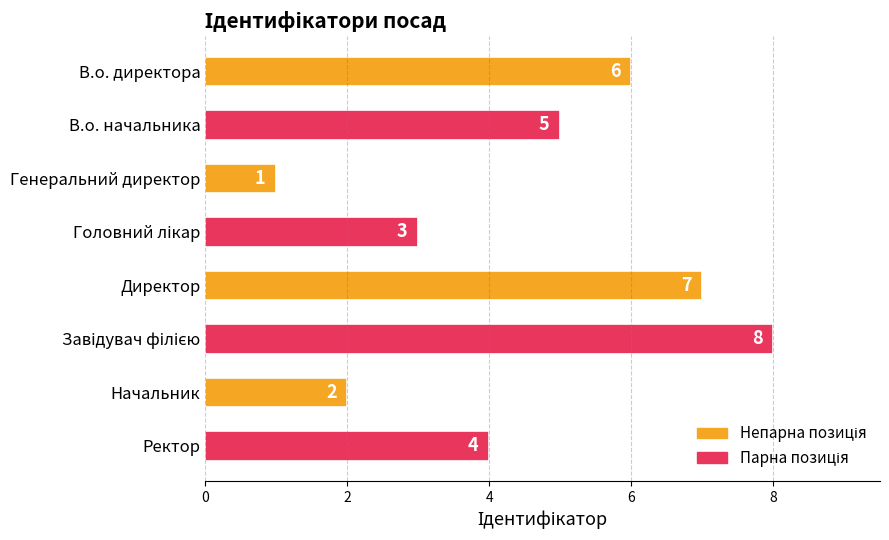

At which label is the value closest to 4?

Ректор